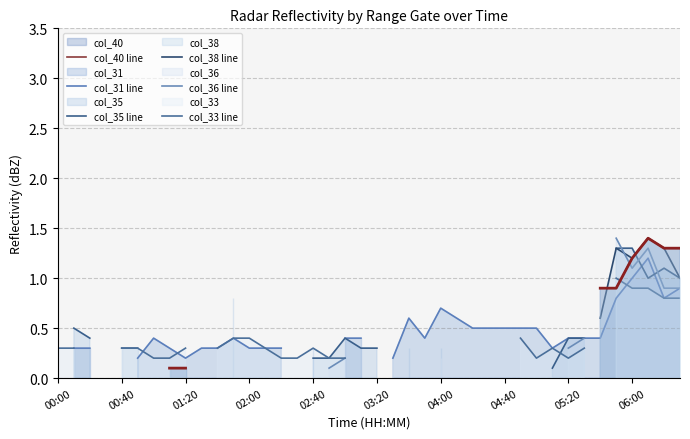

Which series has the largest range (max minus min)?

col_33 line